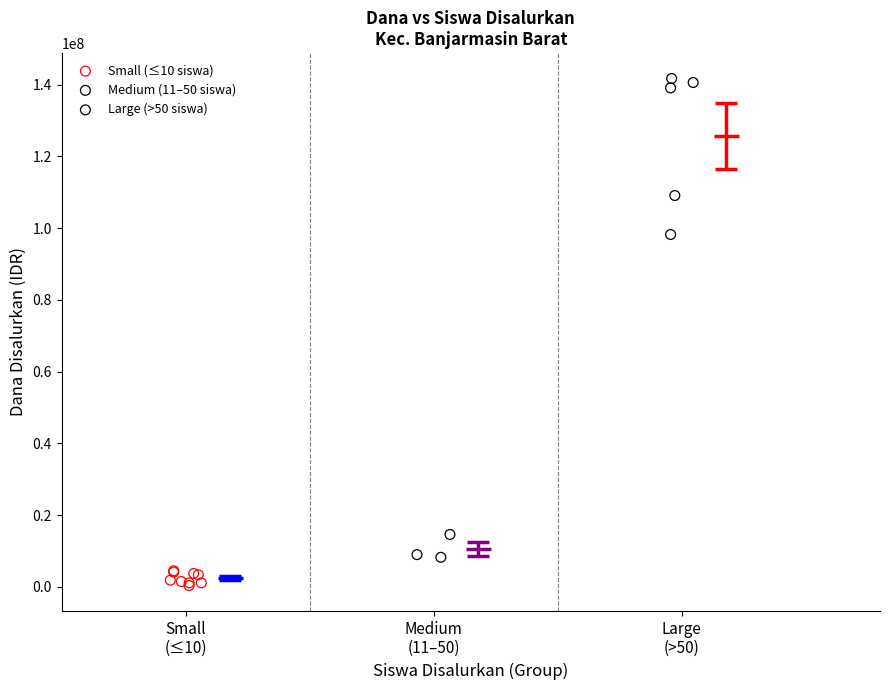

Which series reaches the maximum Y coordinate?

Large (>50 siswa)